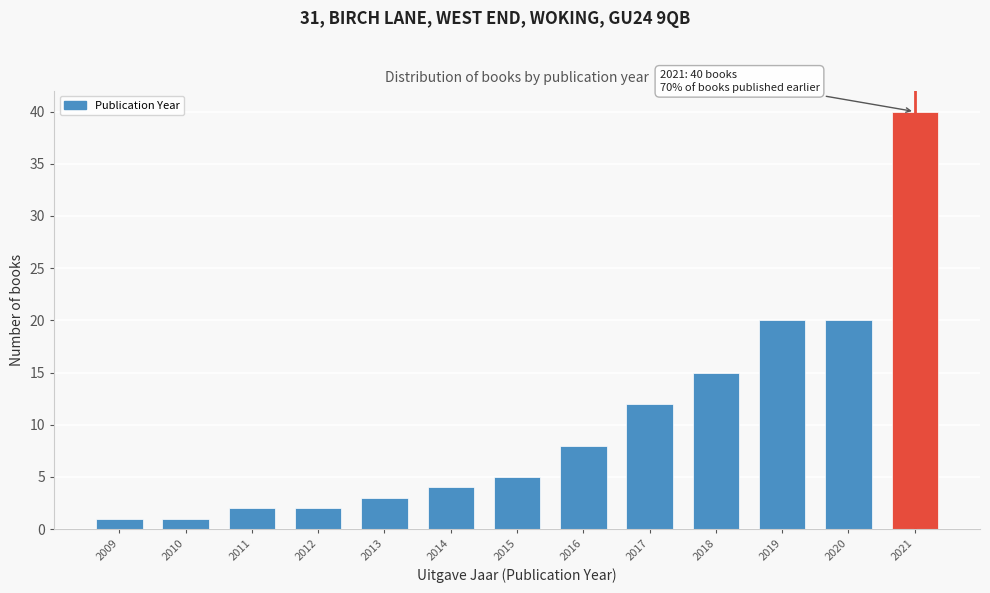

Reading left to right, transcribe all the data shown in this chart.

2009=1	2010=1	2011=2	2012=2	2013=3	2014=4	2015=5	2016=8	2017=12	2018=15	2019=20	2020=20	2021=40